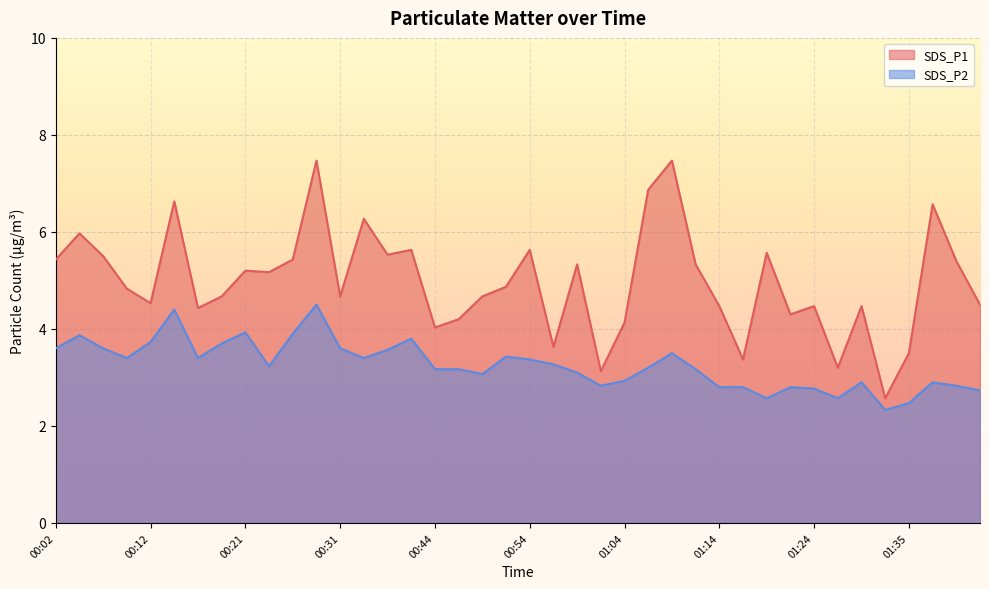

At which category does SDS_P2 reach its first local valley?

00:09